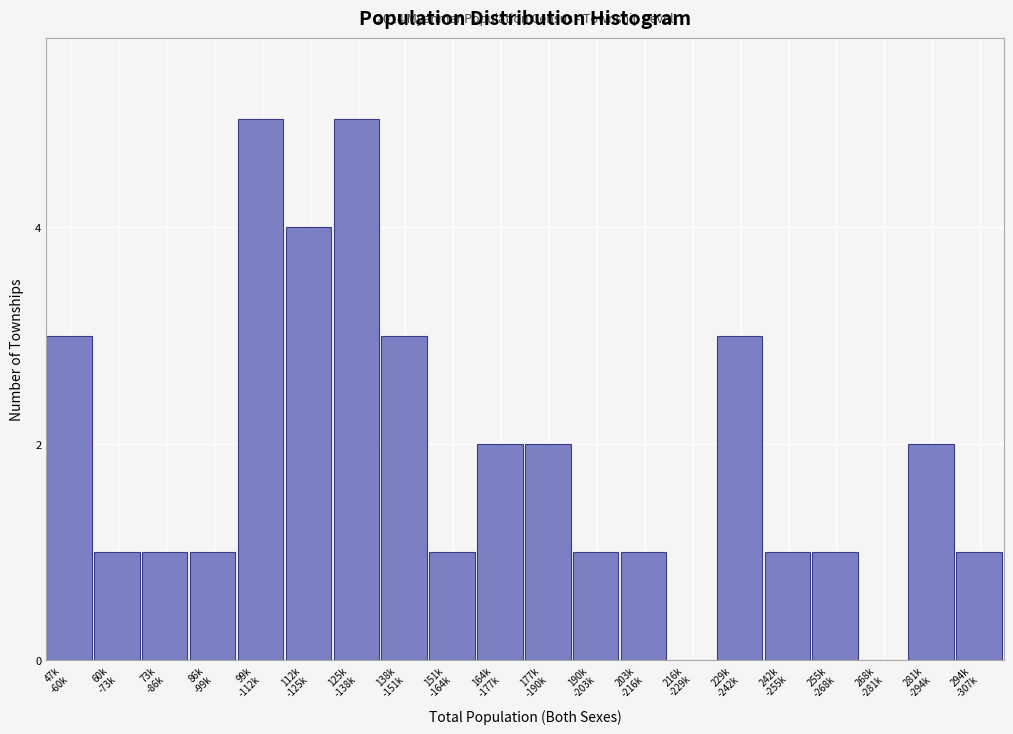

What is the sum of all values?

38